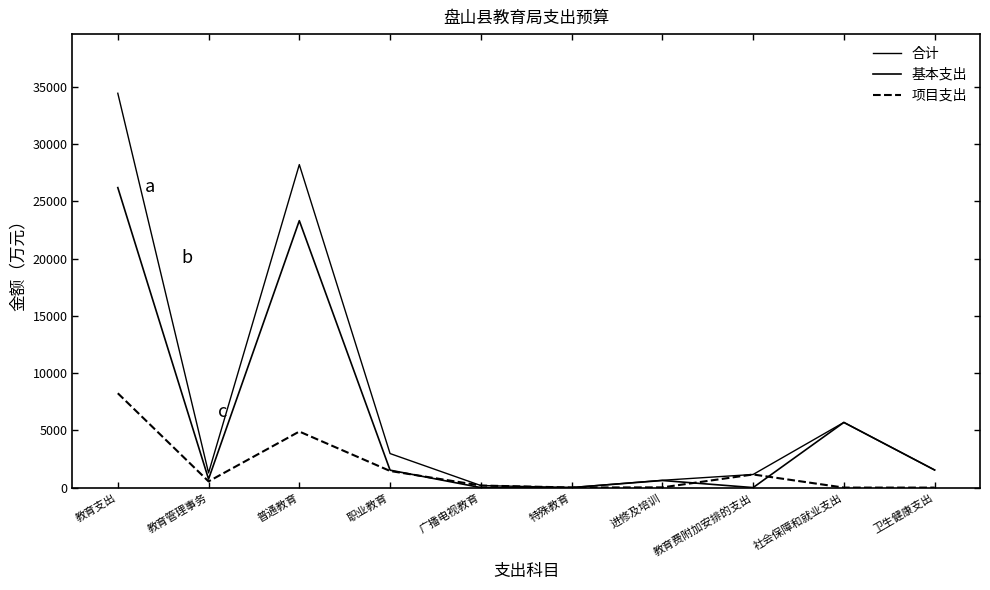

How many lines are shown in the chart?

3